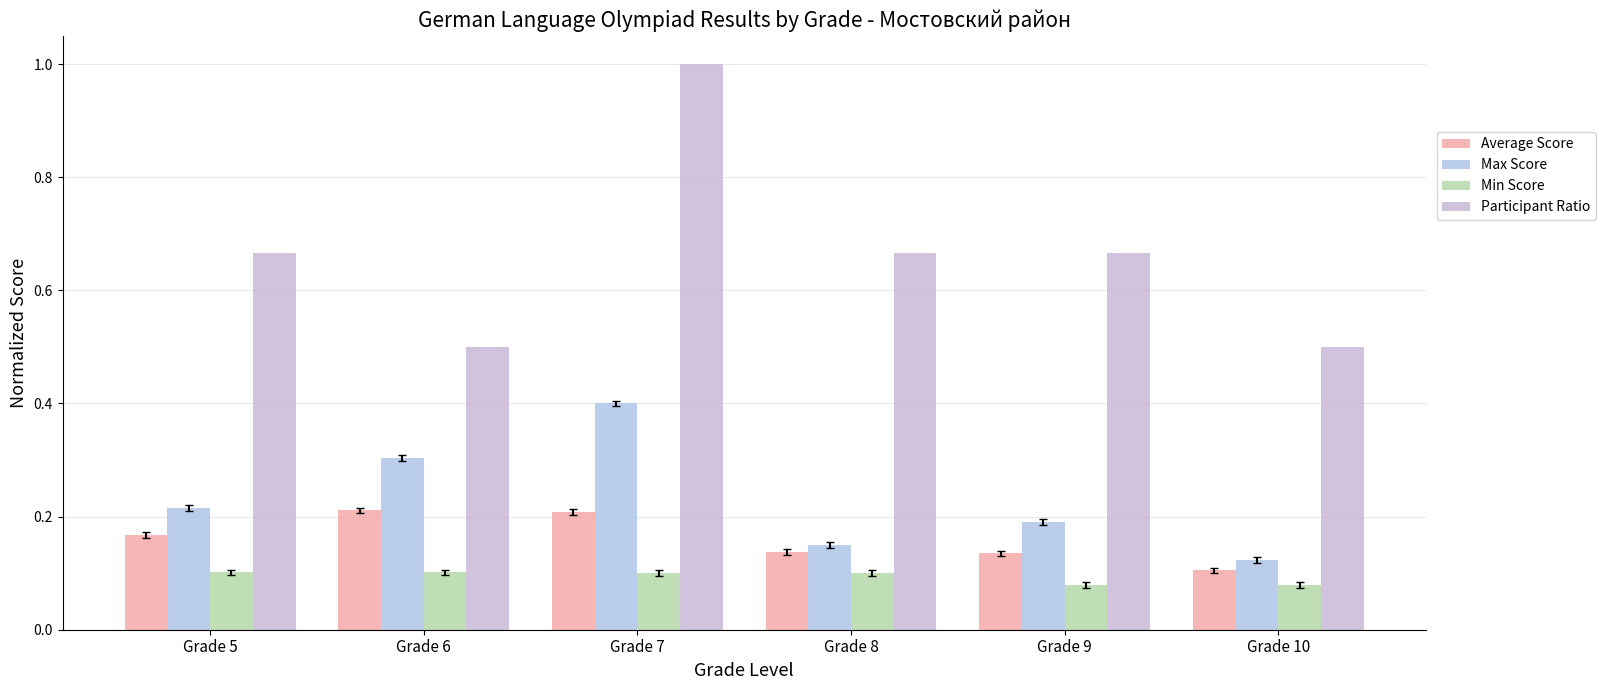

Rank the series at Grade 5 from lowest to highest value.

Min Score, Average Score, Max Score, Participant Ratio